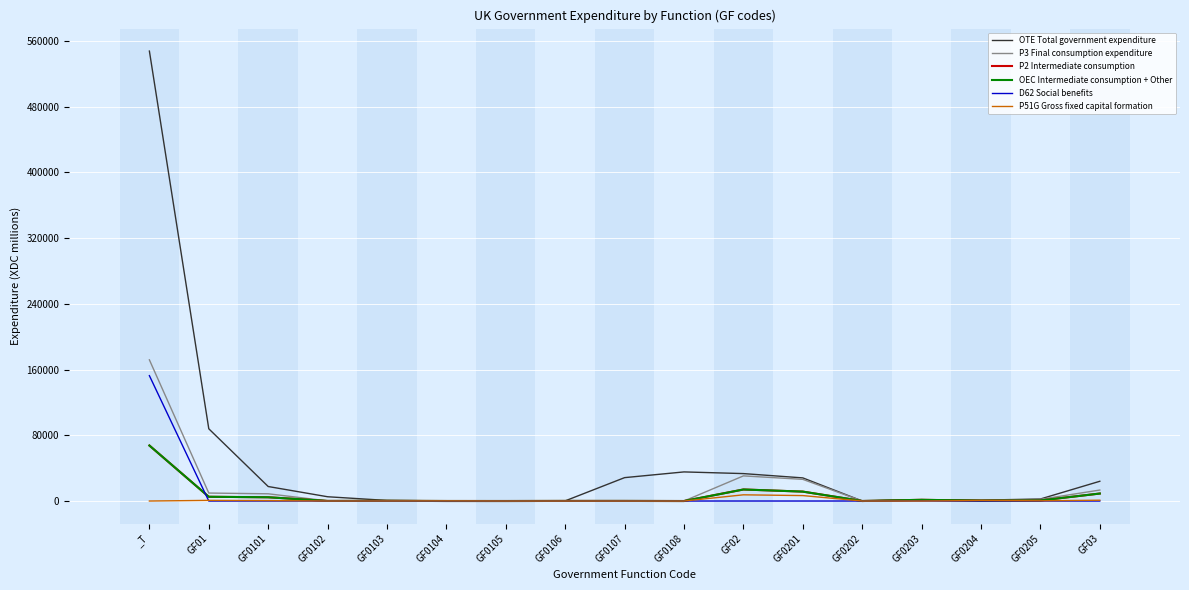

At which label is OEC Intermediate consumption + Other closest to 33795?

GF02